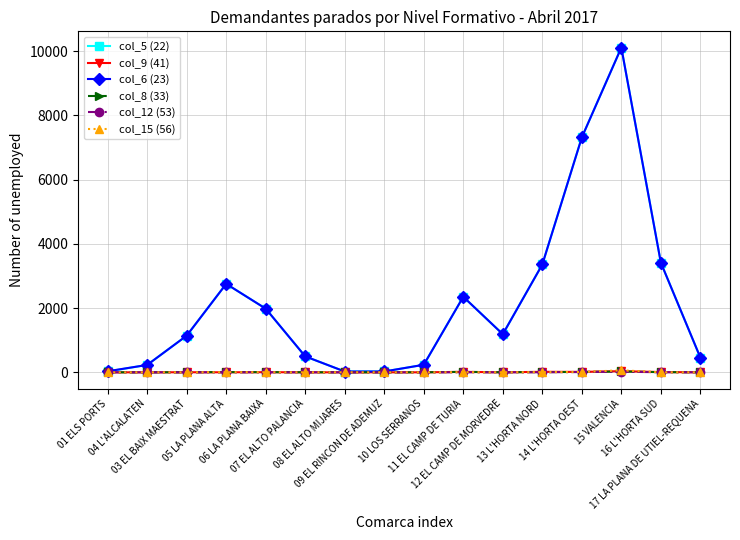

What is the maximum value shown in the chart?

10111